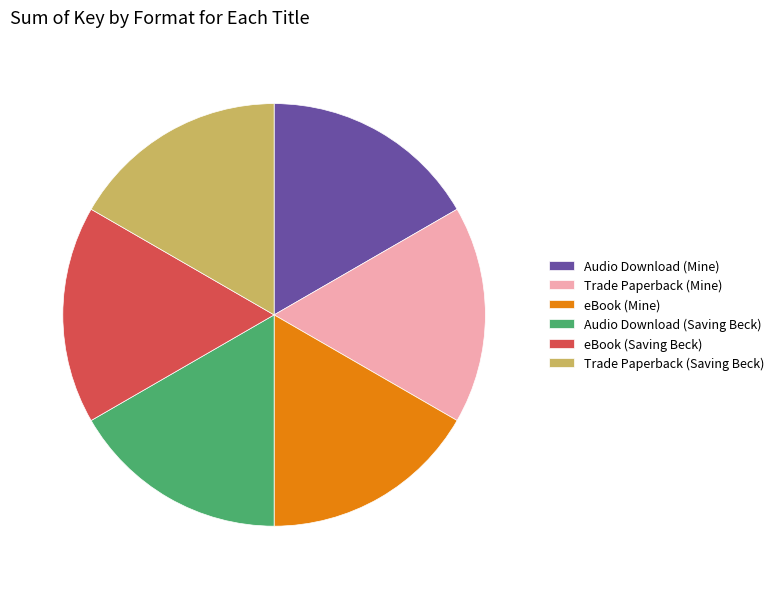

Is there a majority slice in this chart?

No